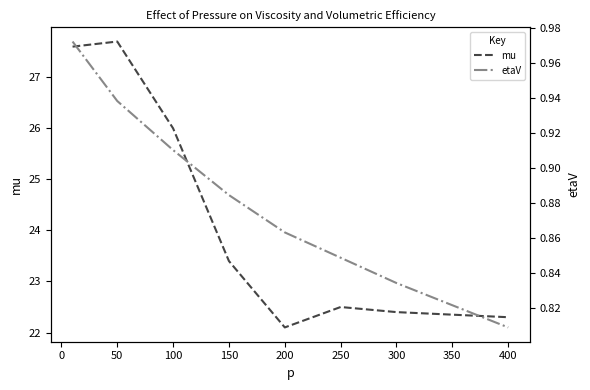

Reading left to right, transcribe all the data shown in this chart.

mu: 27.6	27.7	26.0	23.4	22.1	22.5	22.4	22.3
etaV: 1.0	0.9	0.9	0.9	0.9	0.8	0.8	0.8